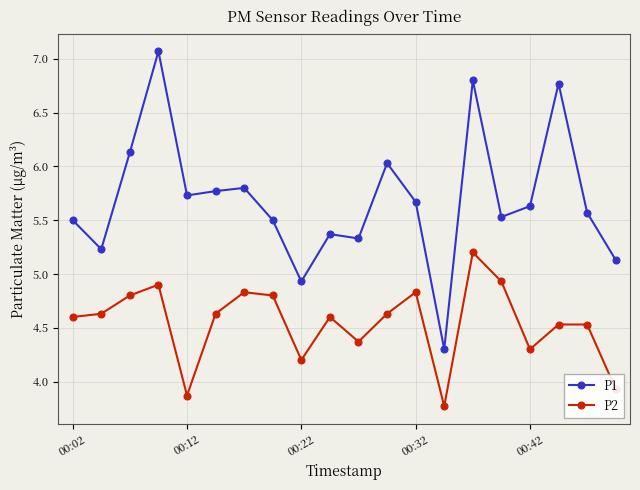

Reading right to left, transcribe all the data shown in this chart.

P1: 5.1	5.6	6.8	5.6	5.5	6.8	4.3	5.7	6.0	5.3	5.4	4.9	5.5	5.8	5.8	5.7	7.1	6.1	5.2	5.5
P2: 3.9	4.5	4.5	4.3	4.9	5.2	3.8	4.8	4.6	4.4	4.6	4.2	4.8	4.8	4.6	3.9	4.9	4.8	4.6	4.6